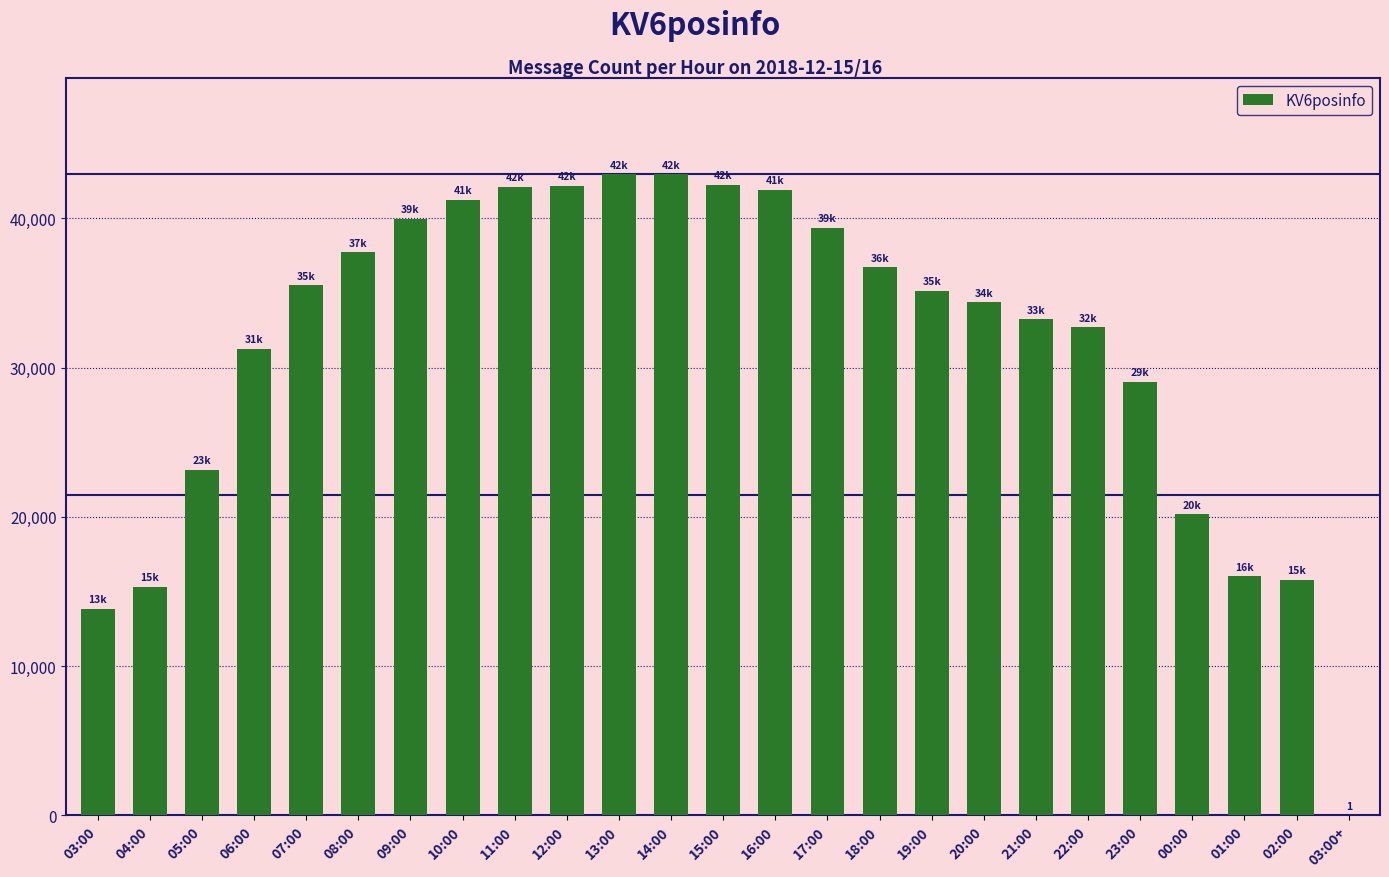

What is the sum of all values?

784914